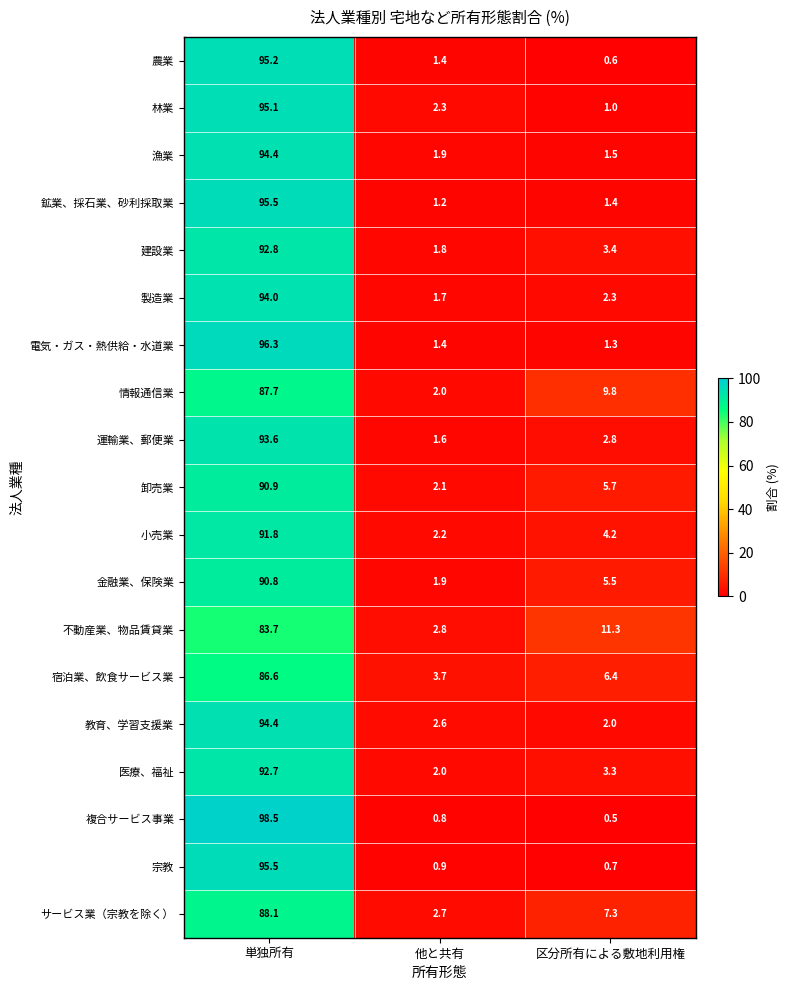

What is the sum of the 複合サービス事業 values at 単独所有 and 区分所有による敷地利用権?

99.0